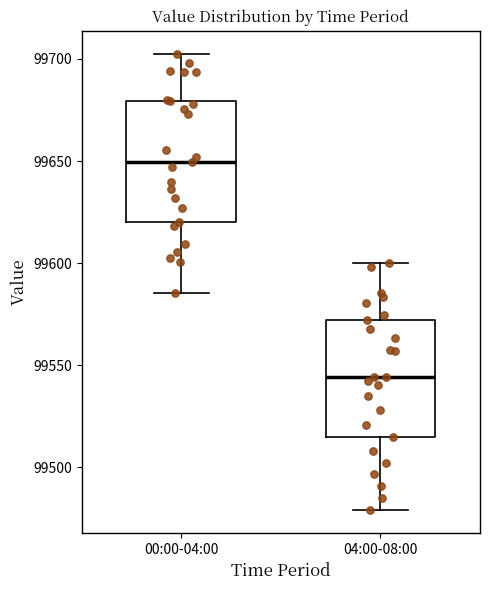

Reading left to right, transcribe this box plot: for each box, give where its median line is, the range the box spans, and where its two whiskers end, as read against the y-axis. The values are not printed on the chart, so give them approximately, as read against the axis.

00:00-04:00: median 99650, box 99620 to 99680, whiskers 99585 to 99705
04:00-08:00: median 99545, box 99515 to 99570, whiskers 99480 to 99600